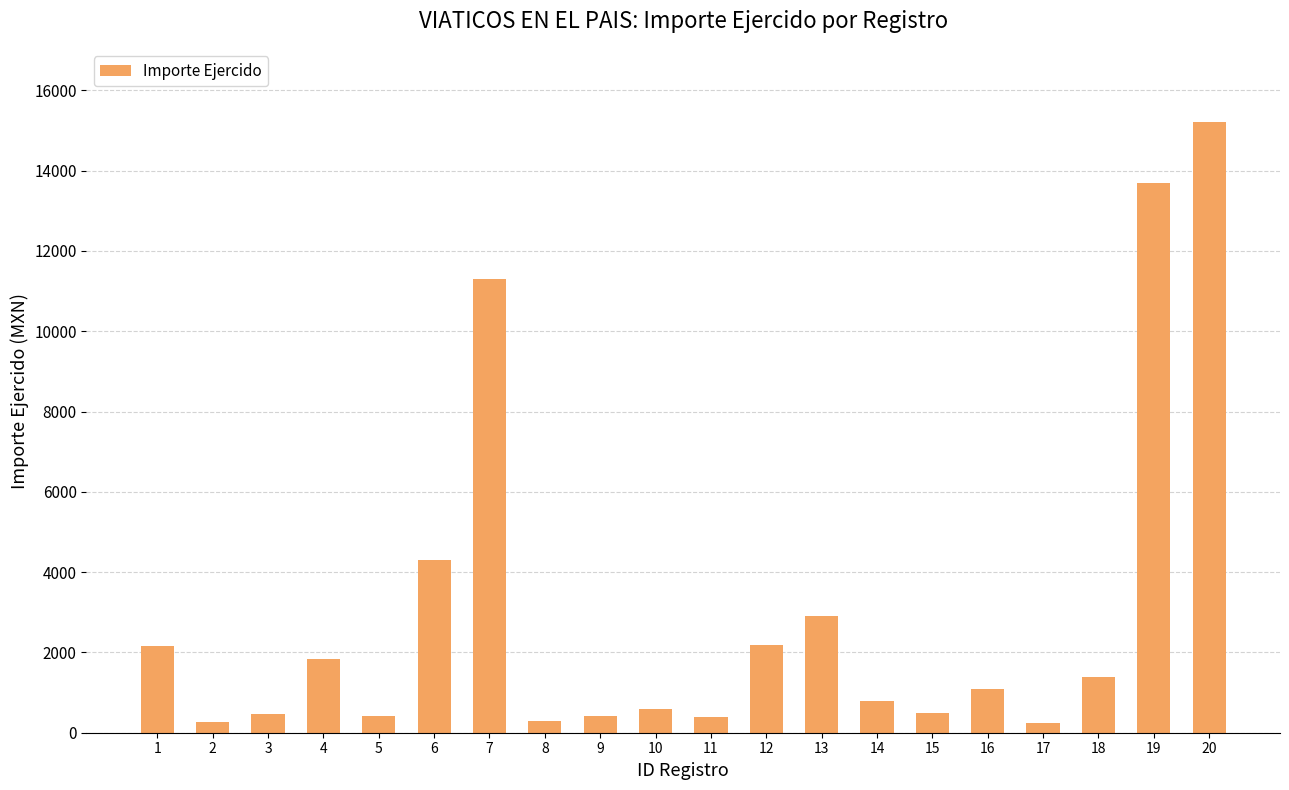

How many values exceed 1098?

10